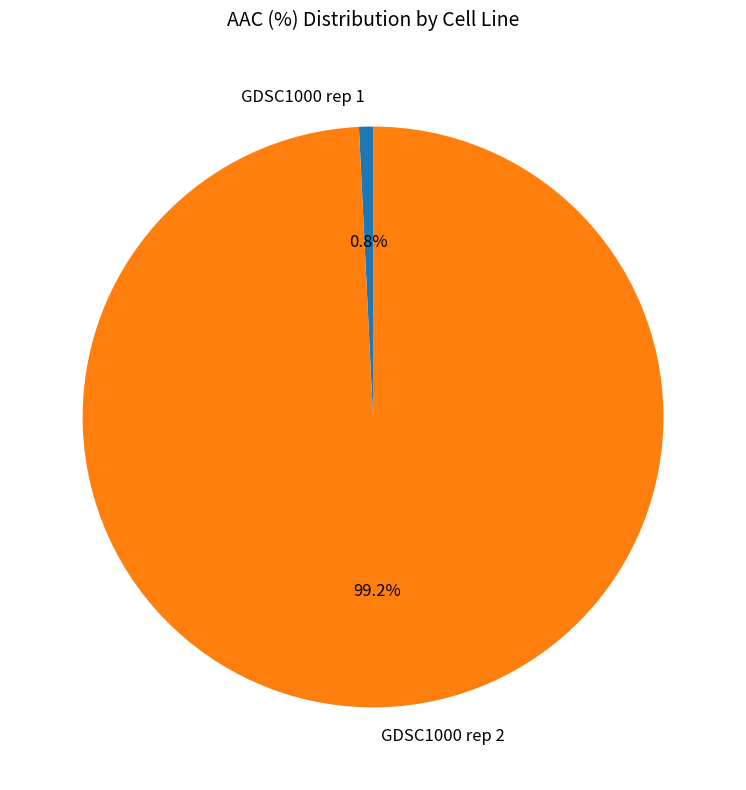

To the nearest percent, what portion does GDSC1000 rep 1 represent?

1%